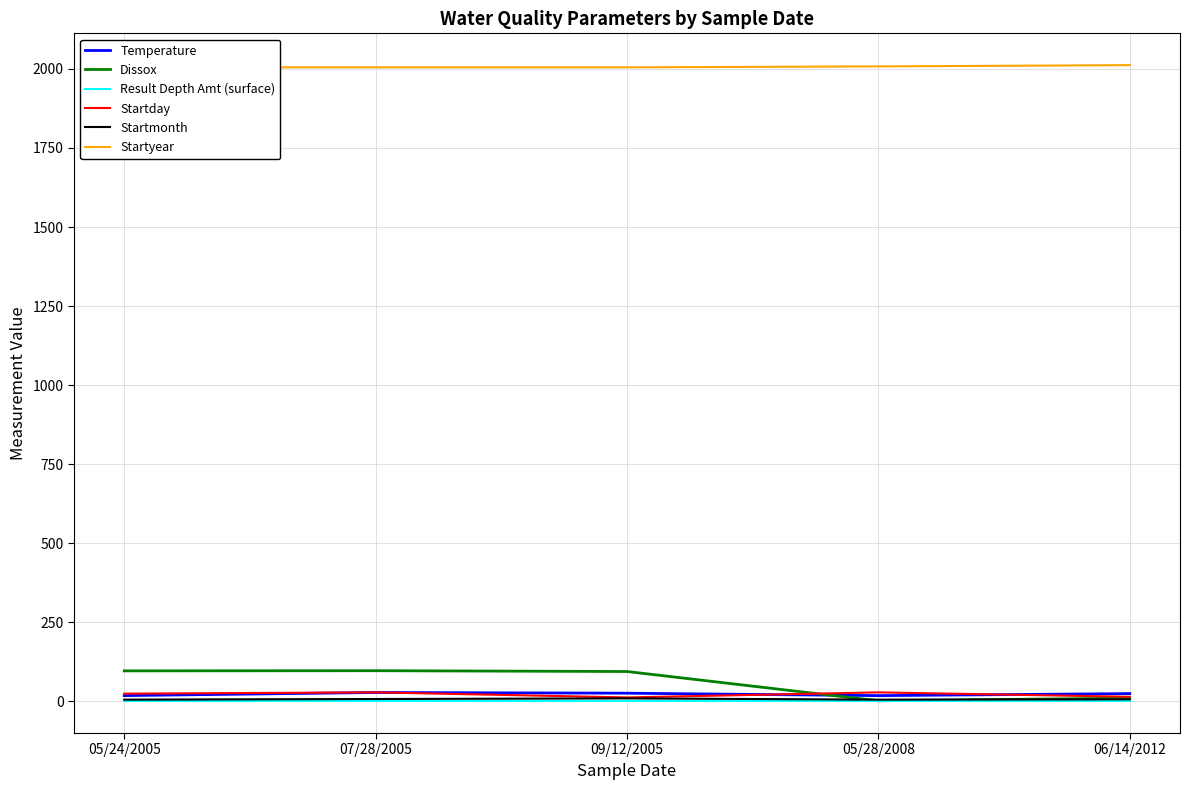

Reading right to left, what are all the values shown in this chart?

Temperature: 06/14/2012=24.1	05/28/2008=17.7	09/12/2005=25.4	07/28/2005=27.6	05/24/2005=17.8
Dissox: 06/14/2012=9.8	05/28/2008=1.4	09/12/2005=94.0	07/28/2005=96.5	05/24/2005=96.0
Result Depth Amt (surface): 06/14/2012=0.0	05/28/2008=0.0	09/12/2005=0.0	07/28/2005=0.0	05/24/2005=0.0
Startday: 06/14/2012=14.0	05/28/2008=28.0	09/12/2005=12.0	07/28/2005=28.0	05/24/2005=24.0
Startmonth: 06/14/2012=6.0	05/28/2008=5.0	09/12/2005=9.0	07/28/2005=7.0	05/24/2005=5.0
Startyear: 06/14/2012=2012.0	05/28/2008=2008.0	09/12/2005=2005.0	07/28/2005=2005.0	05/24/2005=2005.0